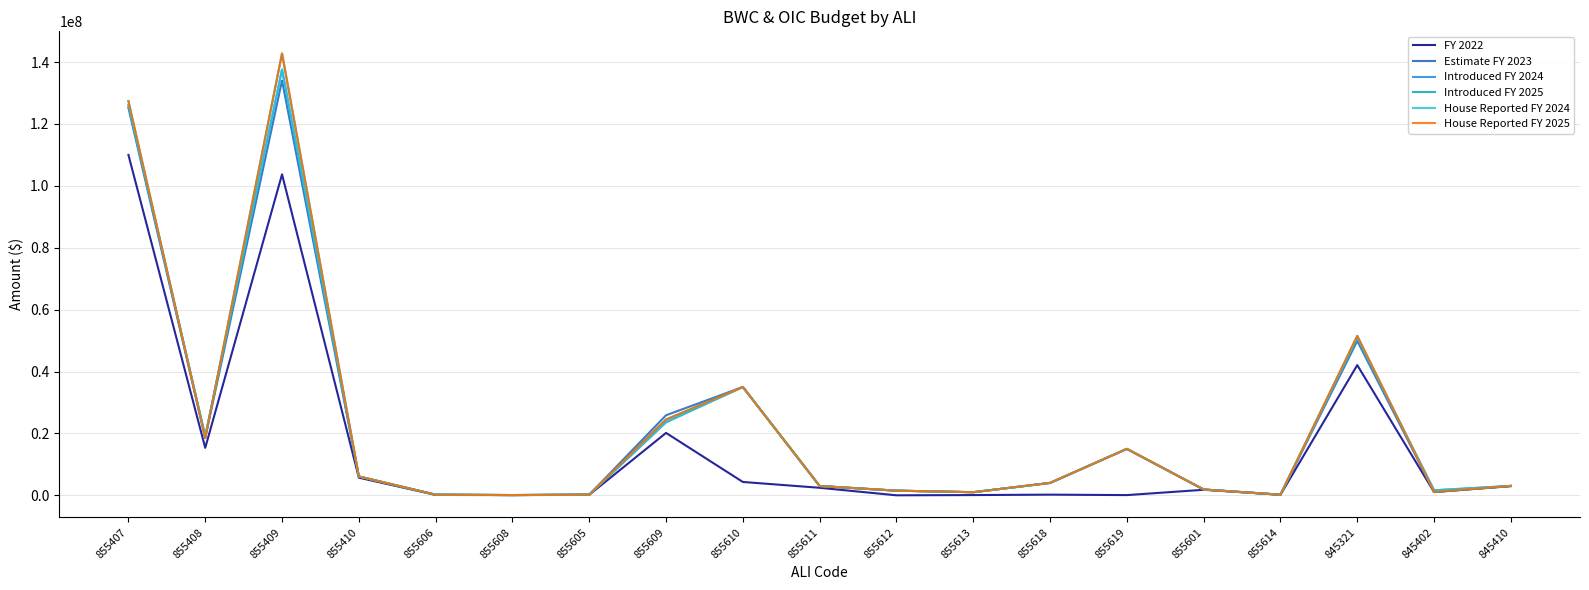

Which series has the largest total across all categories?

Introduced FY 2025